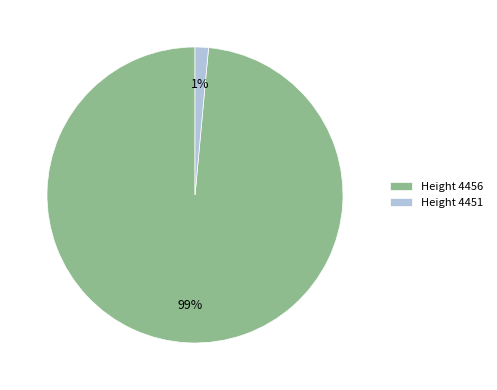

What is the smallest slice in the pie chart?

Height 4451